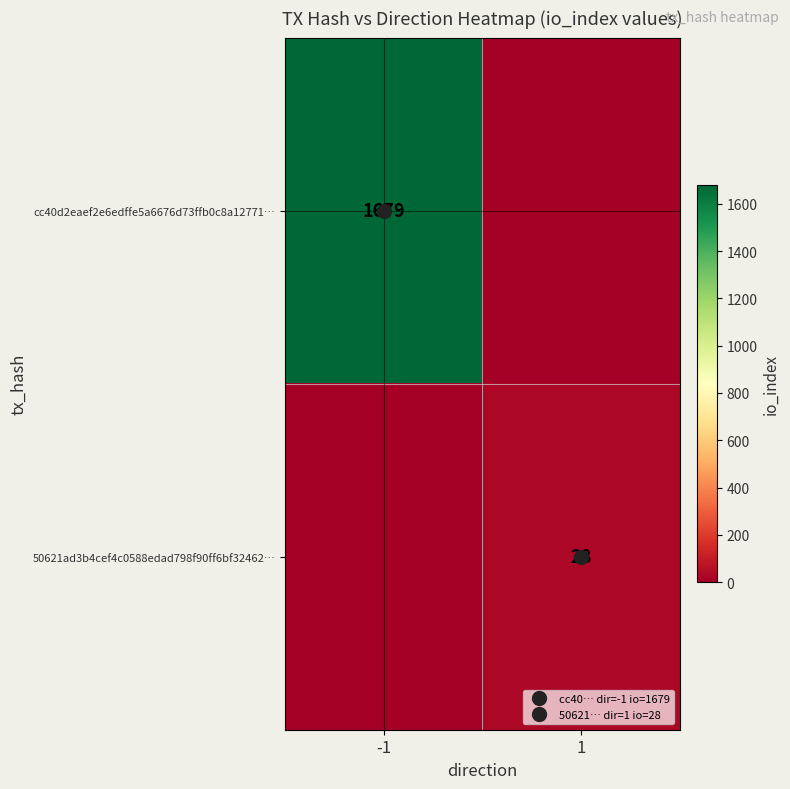

What is the total value across all series at 1?

28